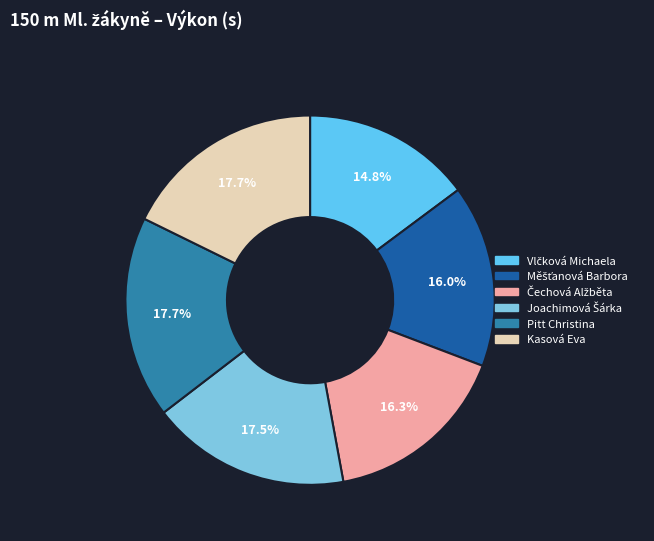

Rank the categories by value from highest to lowest.

Kasová Eva, Pitt Christina, Joachimová Šárka, Čechová Alžběta, Měšťanová Barbora, Vlčková Michaela